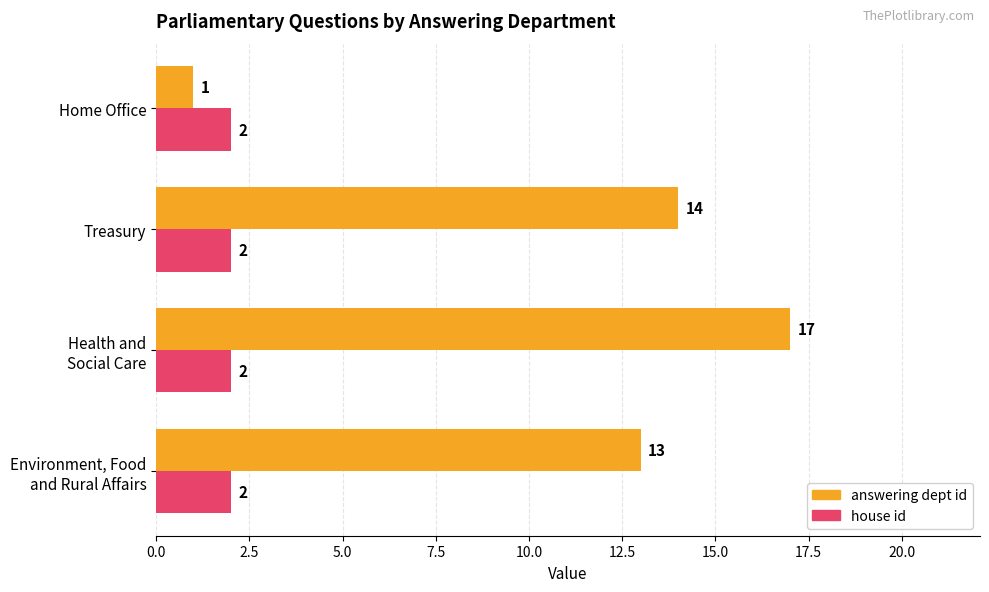

Is it true that house id equals 2 at Home Office?

True